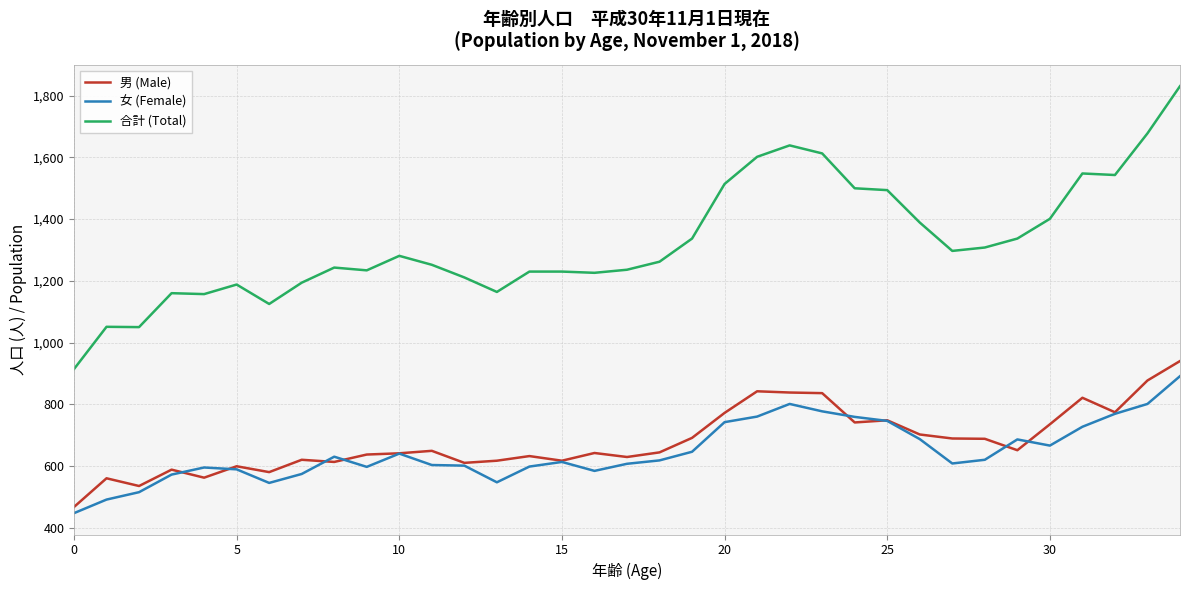

Does the chart have visible grid lines?

Yes